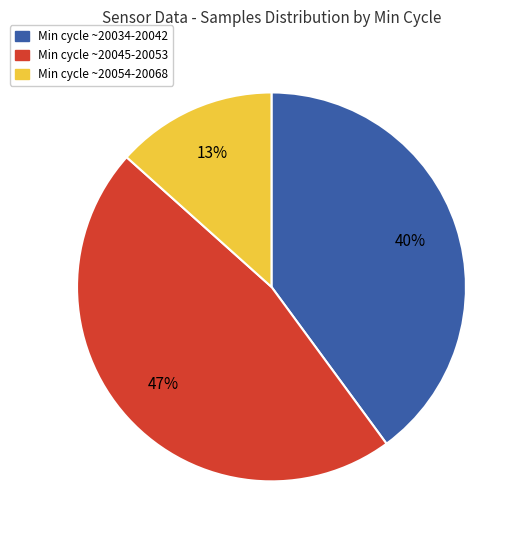

To the nearest percent, what is the average slice percentage?

33%